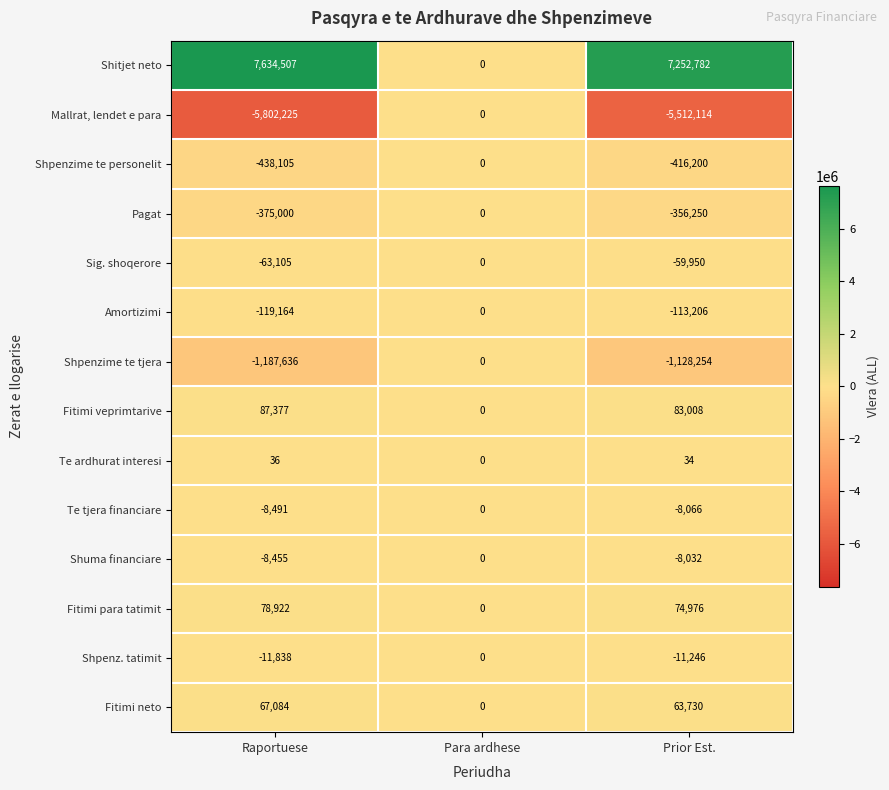

At which label does Fitimi veprimtarive reach its peak?

Raportuese